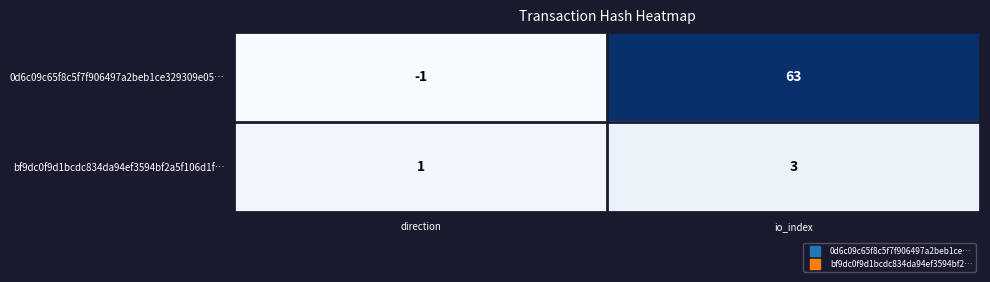

Where is 0d6c09c65f8c5f7f906497a2beb1ce329309e05… nearest to the value 31?

direction